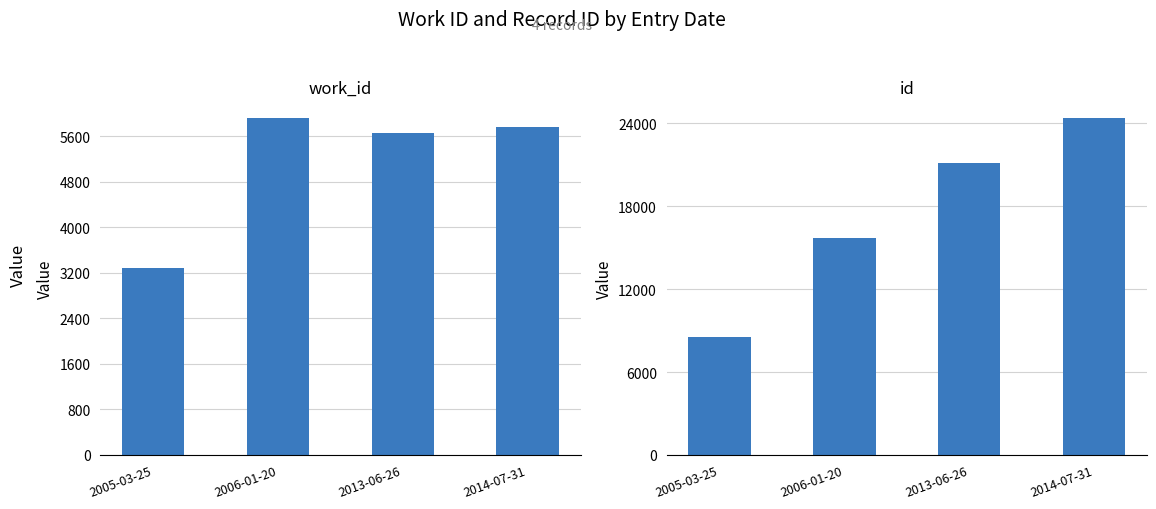

Reading left to right, list all the values displayed in this chart.

work_id: 3278	5919	5657	5767
id: 8539	15694	21128	24377